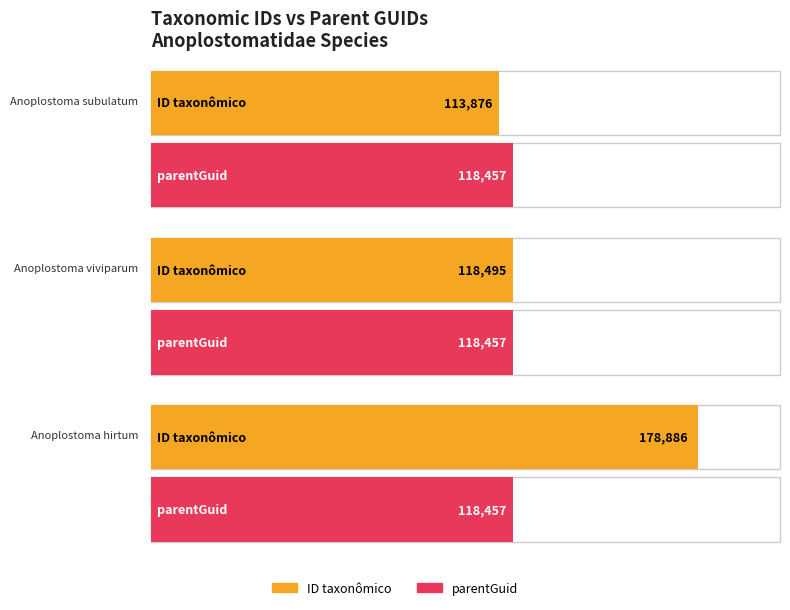

Where is ID taxonômico nearest to the value 146381?

Anoplostoma viviparum